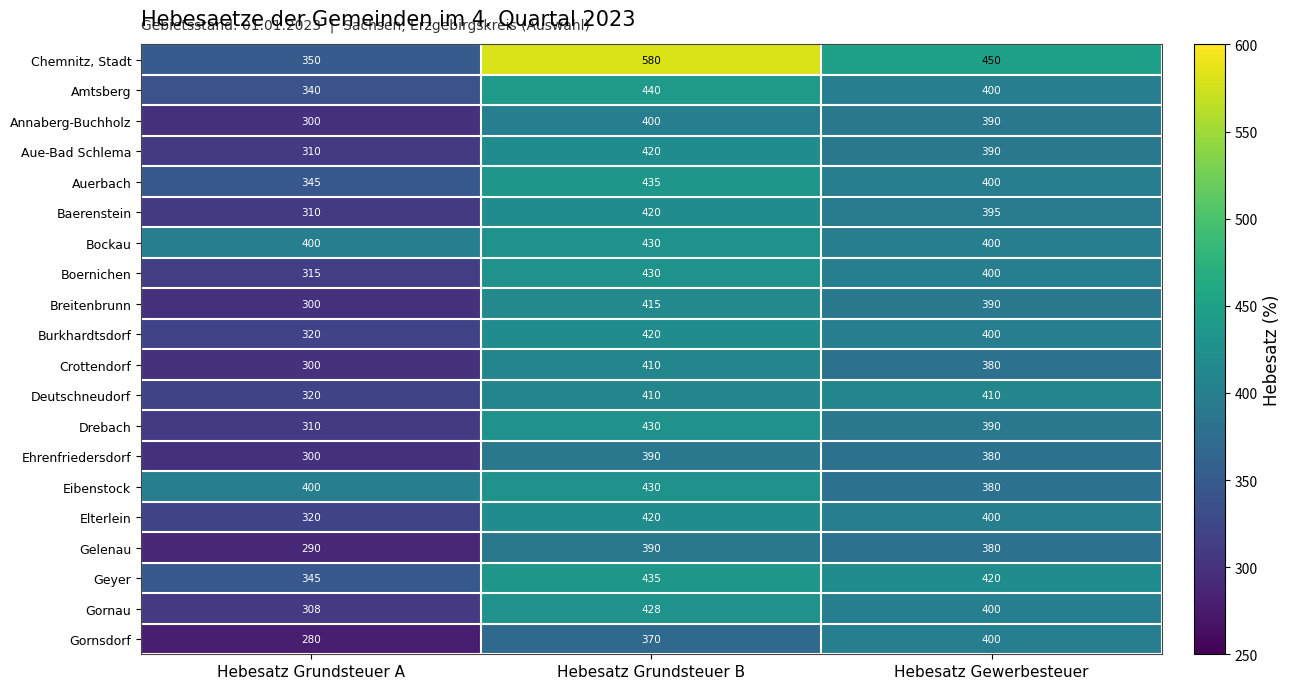

True or false: Crottendorf has a value of 403 at Hebesatz Grundsteuer A.

False